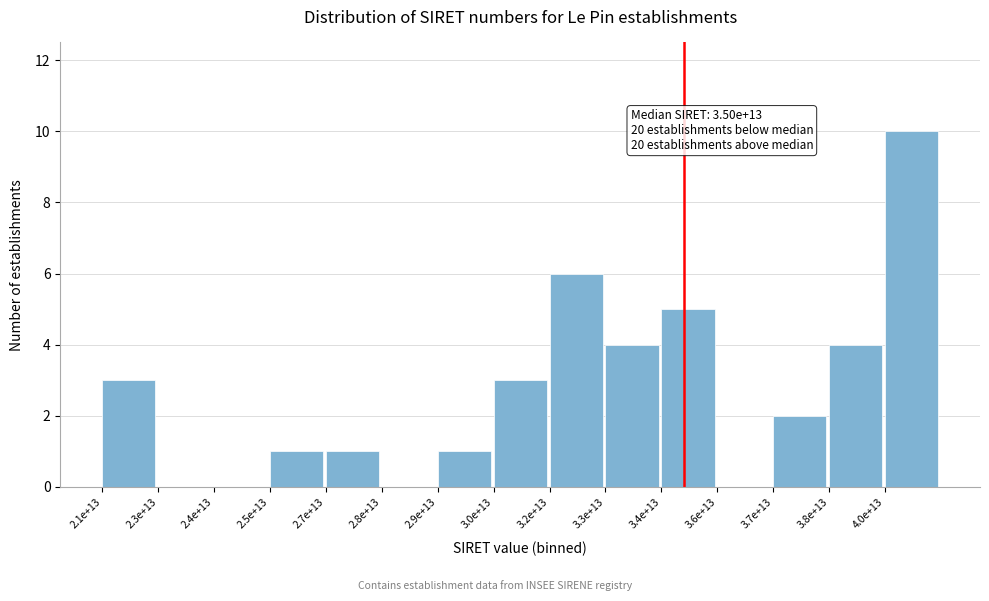

Reading left to right, what are all the values shown in this chart?

2.1e+13=3	2.3e+13=0	2.4e+13=0	2.5e+13=1	2.7e+13=1	2.8e+13=0	2.9e+13=1	3.0e+13=3	3.2e+13=6	3.3e+13=4	3.4e+13=5	3.6e+13=0	3.7e+13=2	3.8e+13=4	4.0e+13=10